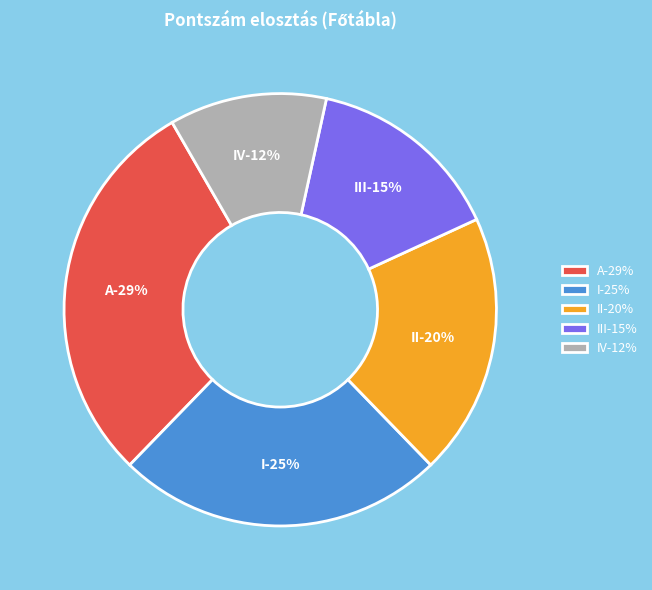

What is the largest slice in the pie chart?

A